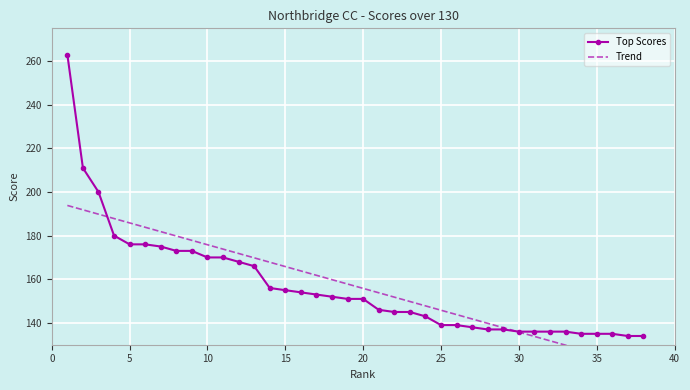

How many values in the Trend series are below 157?

19